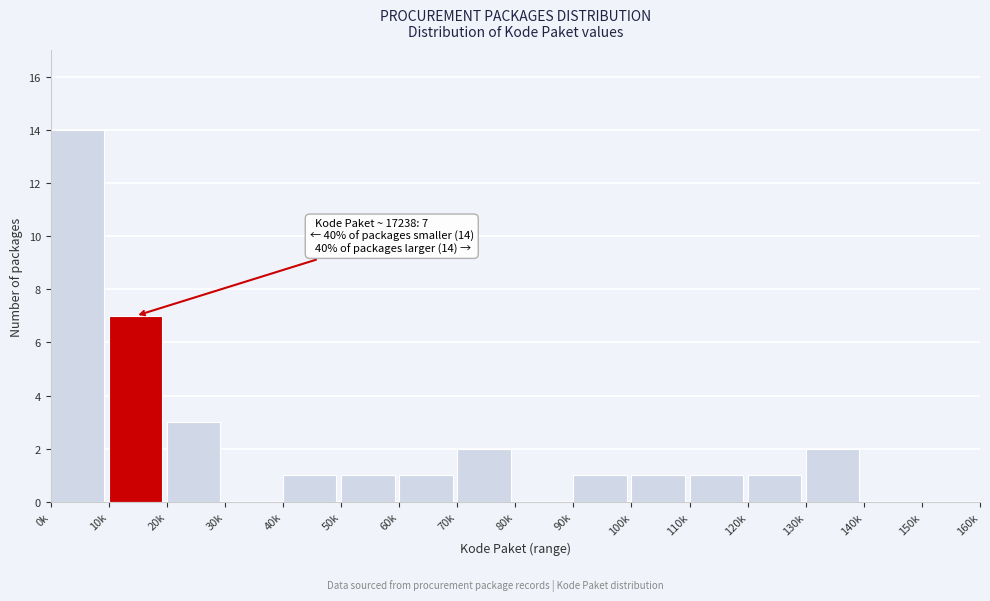

Reading left to right, what are all the values shown in this chart?

0k=14	10k=7	20k=3	30k=0	40k=1	50k=1	60k=1	70k=2	80k=0	90k=1	100k=1	110k=1	120k=1	130k=2	140k=0	150k=0